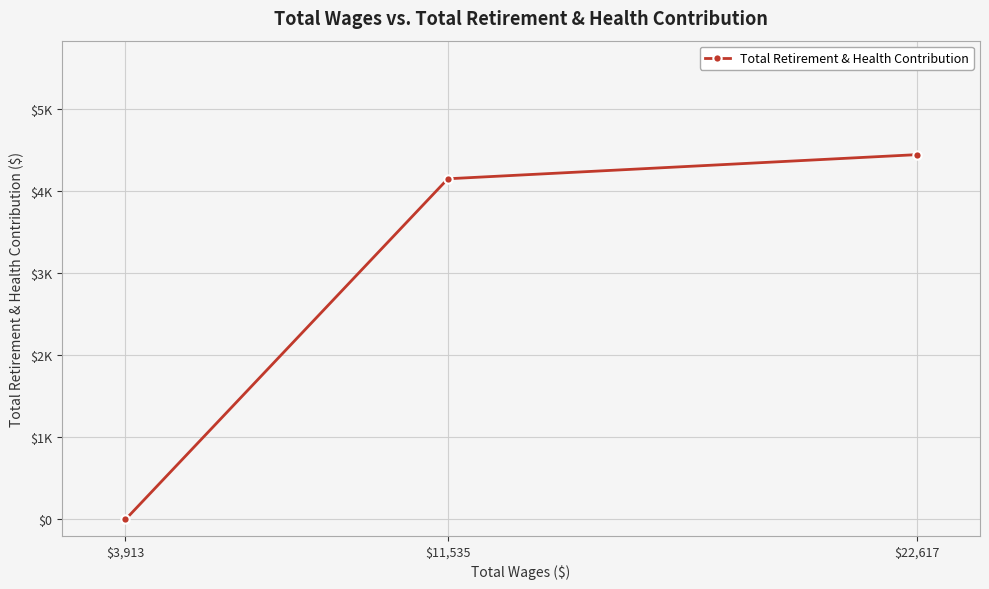

Count the number of data series in this chart.

1